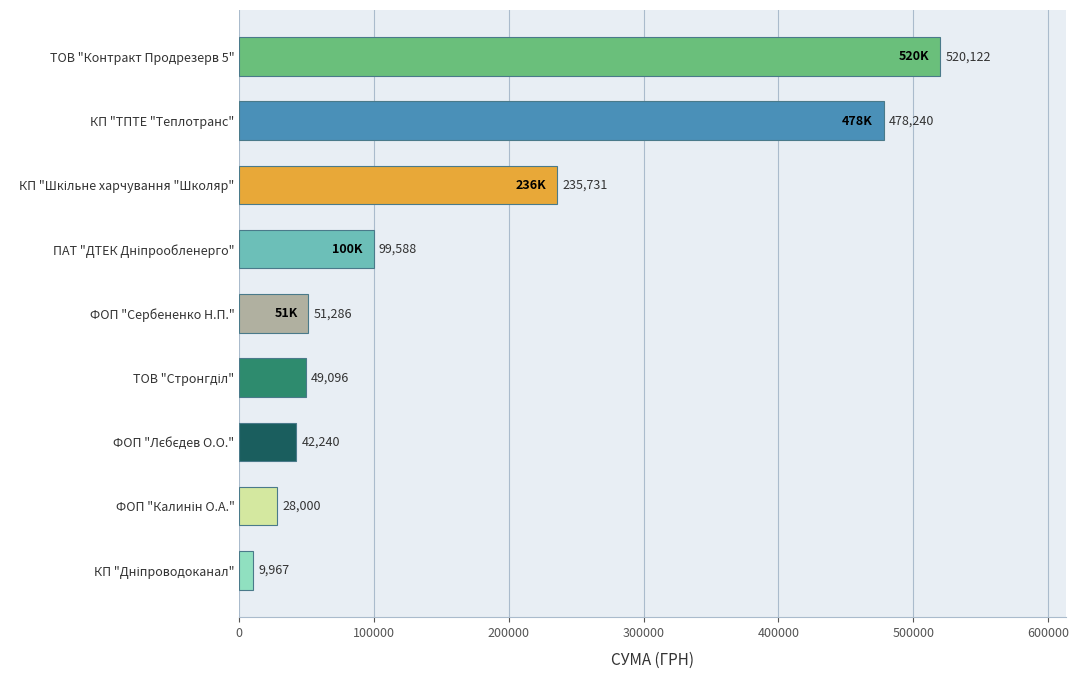

What is the minimum value shown in the chart?

9967.1